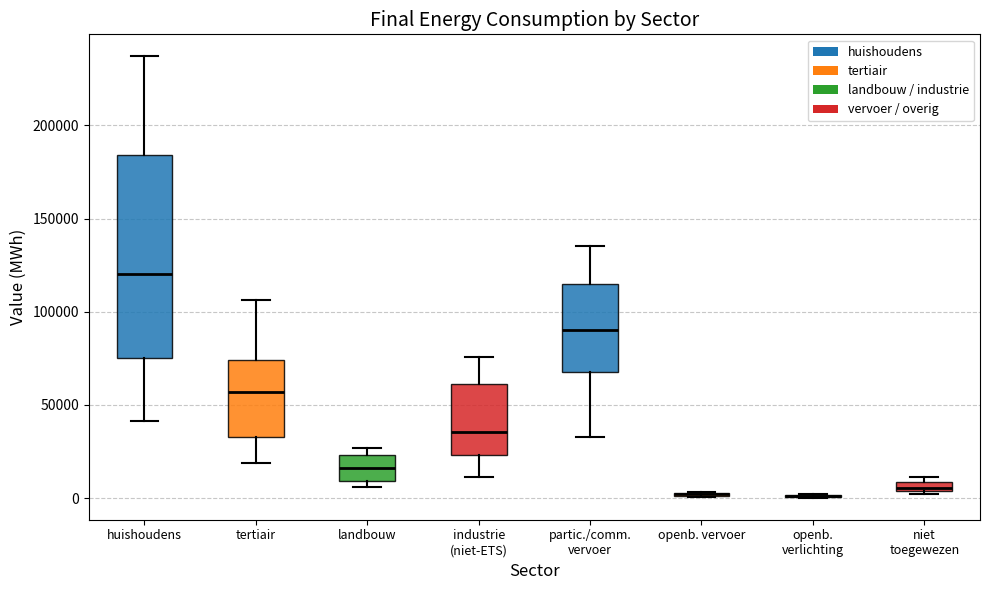

Where is the lower edge of the box for landbouw on the y-axis? The values are not printed on the chart, so give them approximately, as read against the axis.

10000